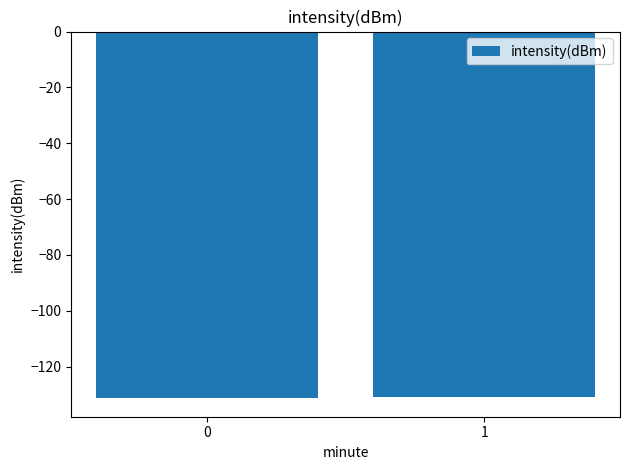

Are the bars grouped side by side (vs. stacked)?

No